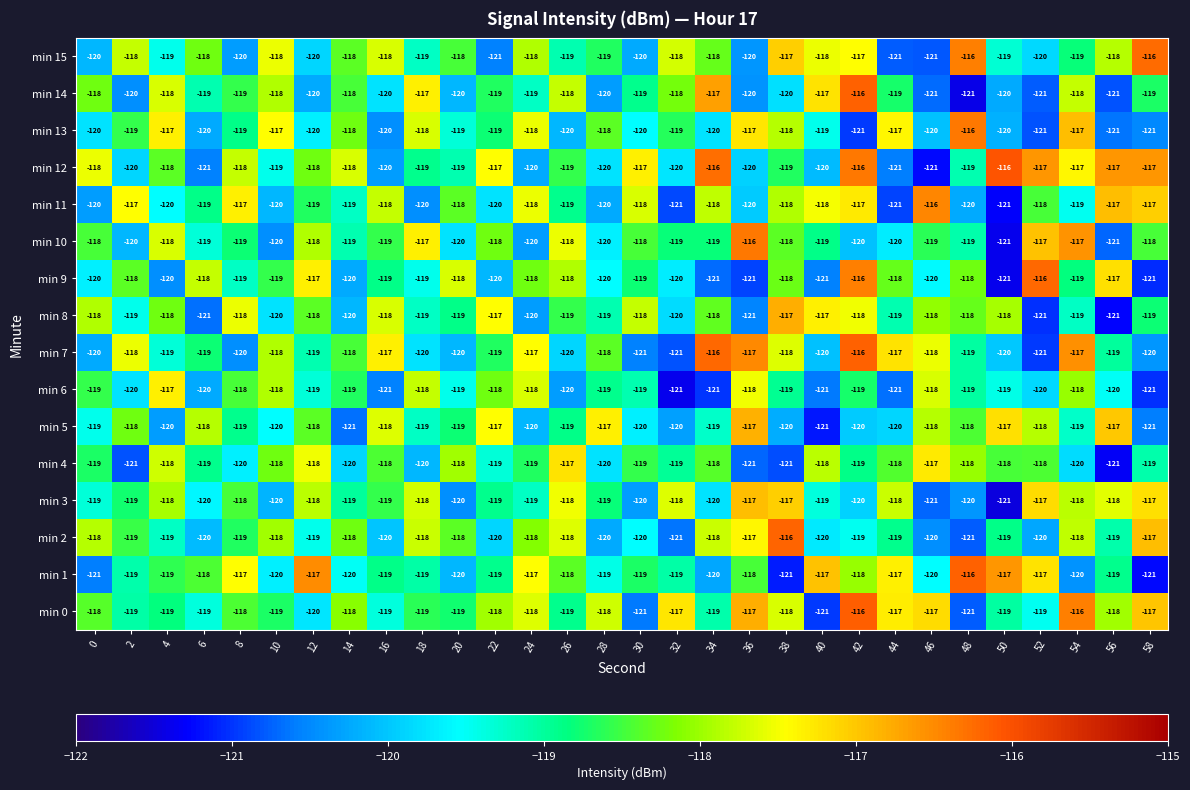

At which label does min 1 first exceed -119?

6